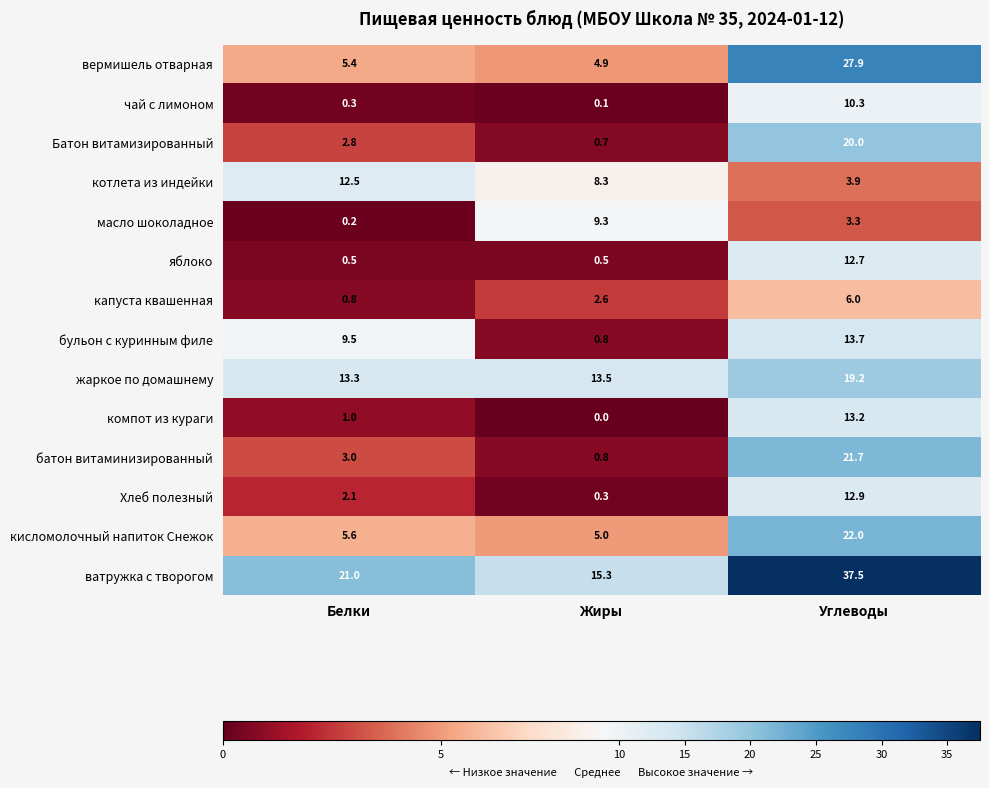

What is the minimum value for Батон витамизированный?

0.7